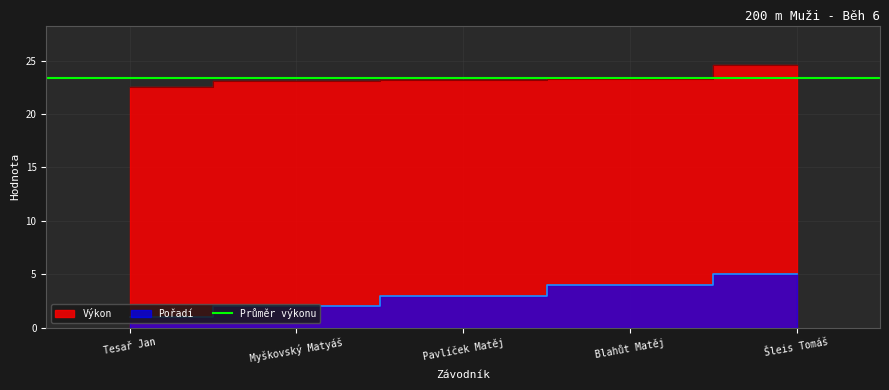

True or false: Pořadí and Výkon intersect in this chart.

False